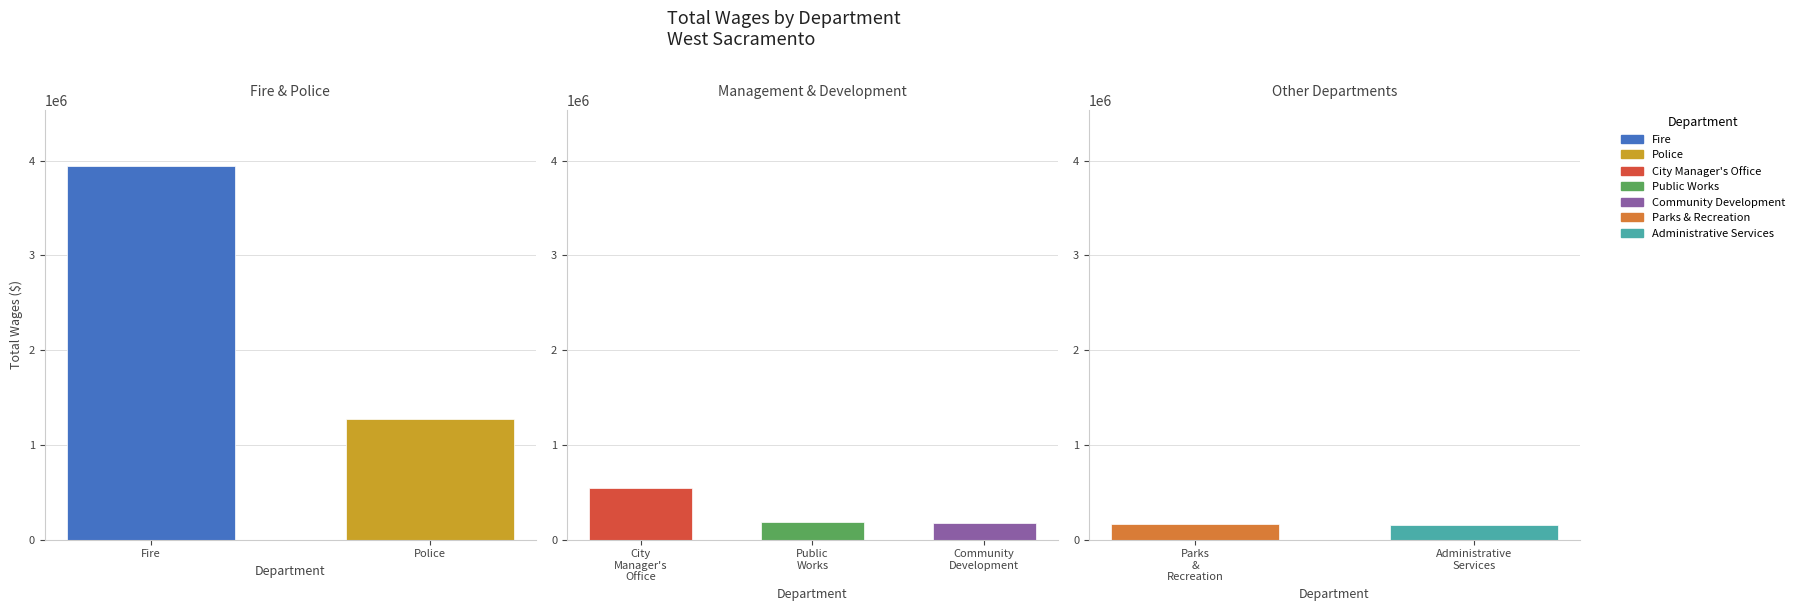

Between Parks & Recreation and Fire, which is larger?

Fire